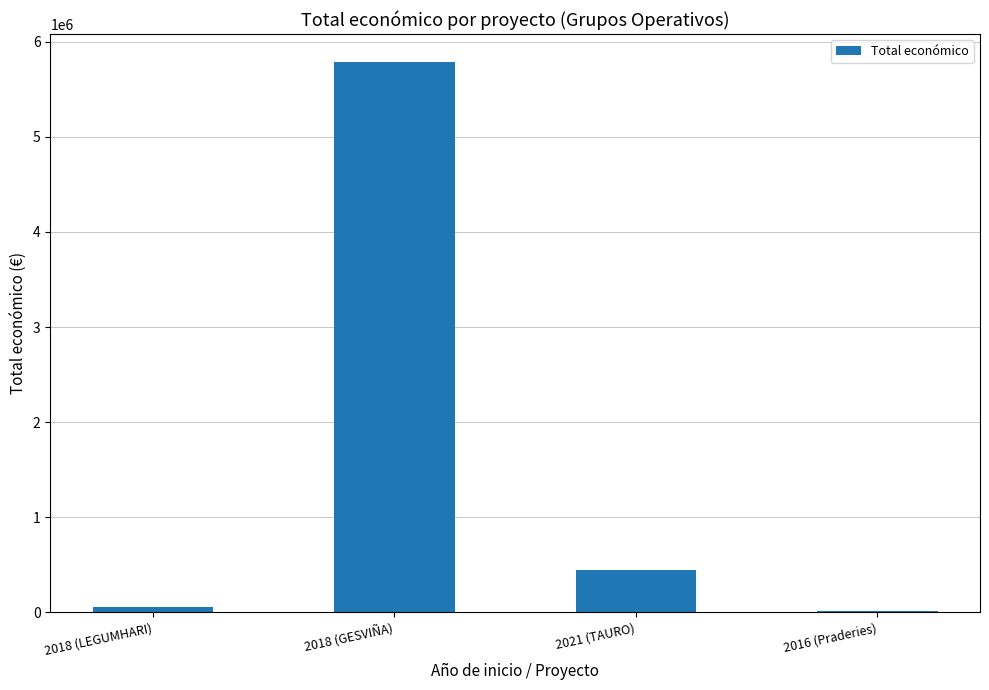

Which label corresponds to the largest value in the chart?

2018 (GESVIÑA)